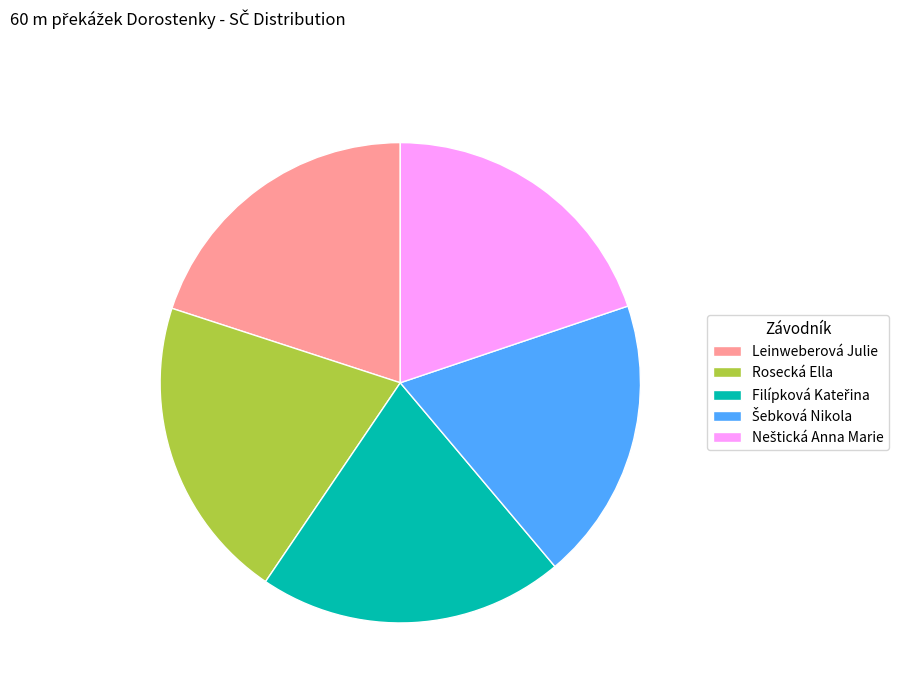

How many slices are in this pie chart?

5